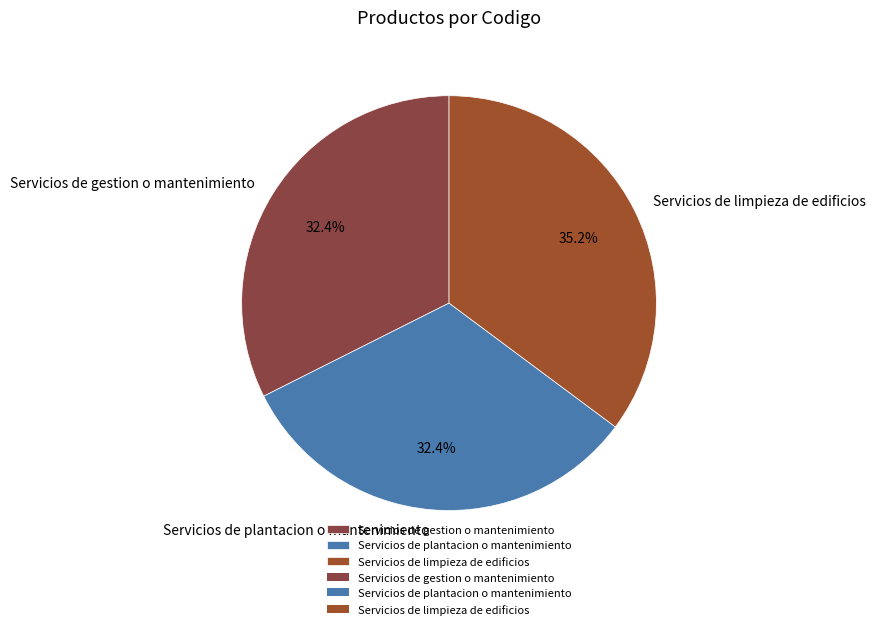

Count the number of slices in the pie.

3